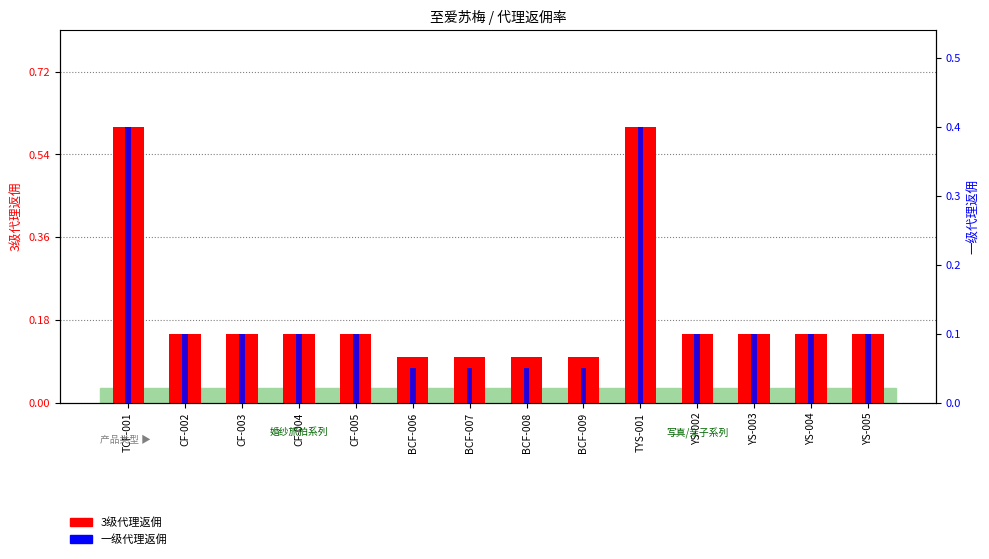

Rank the series by their average value, from highest to lowest.

3级代理返佣, 一级代理返佣